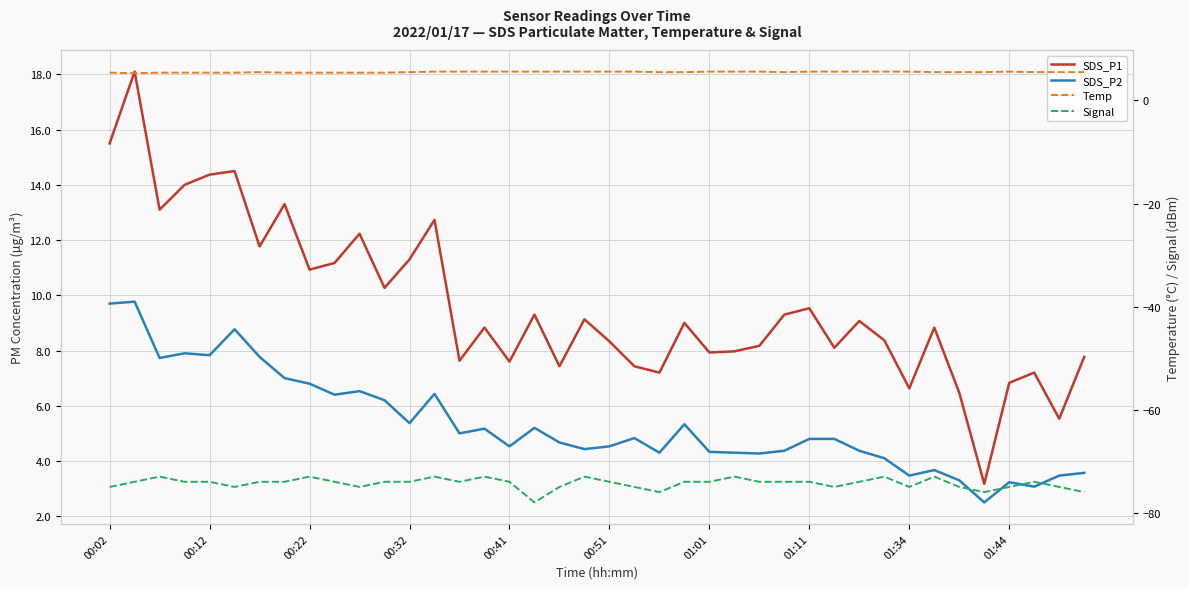

What is the minimum value shown in the chart?

-78.0